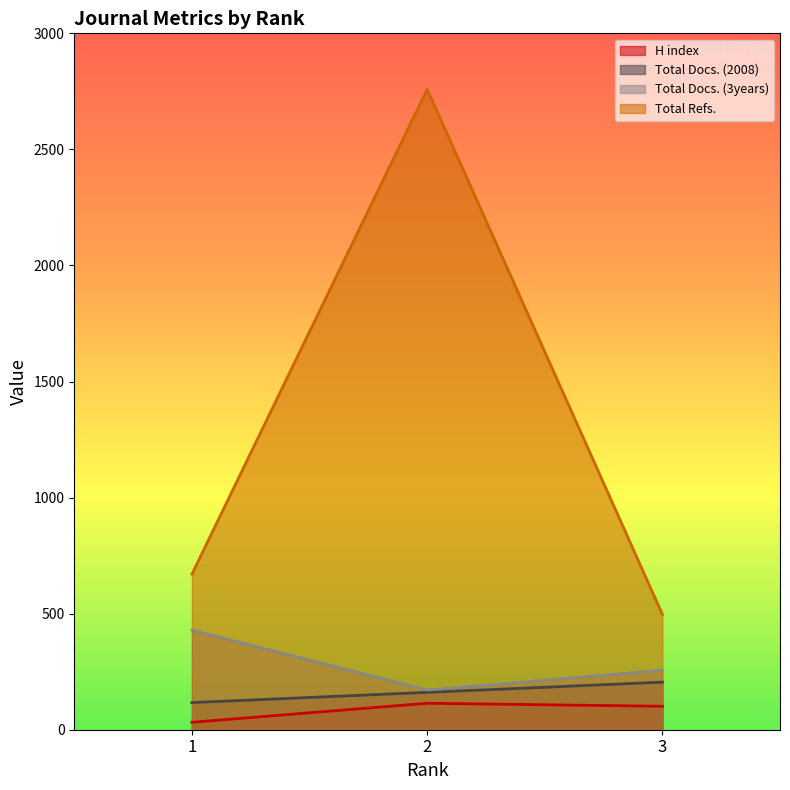

What is the difference between the maximum and minimum values in the H index series?

82